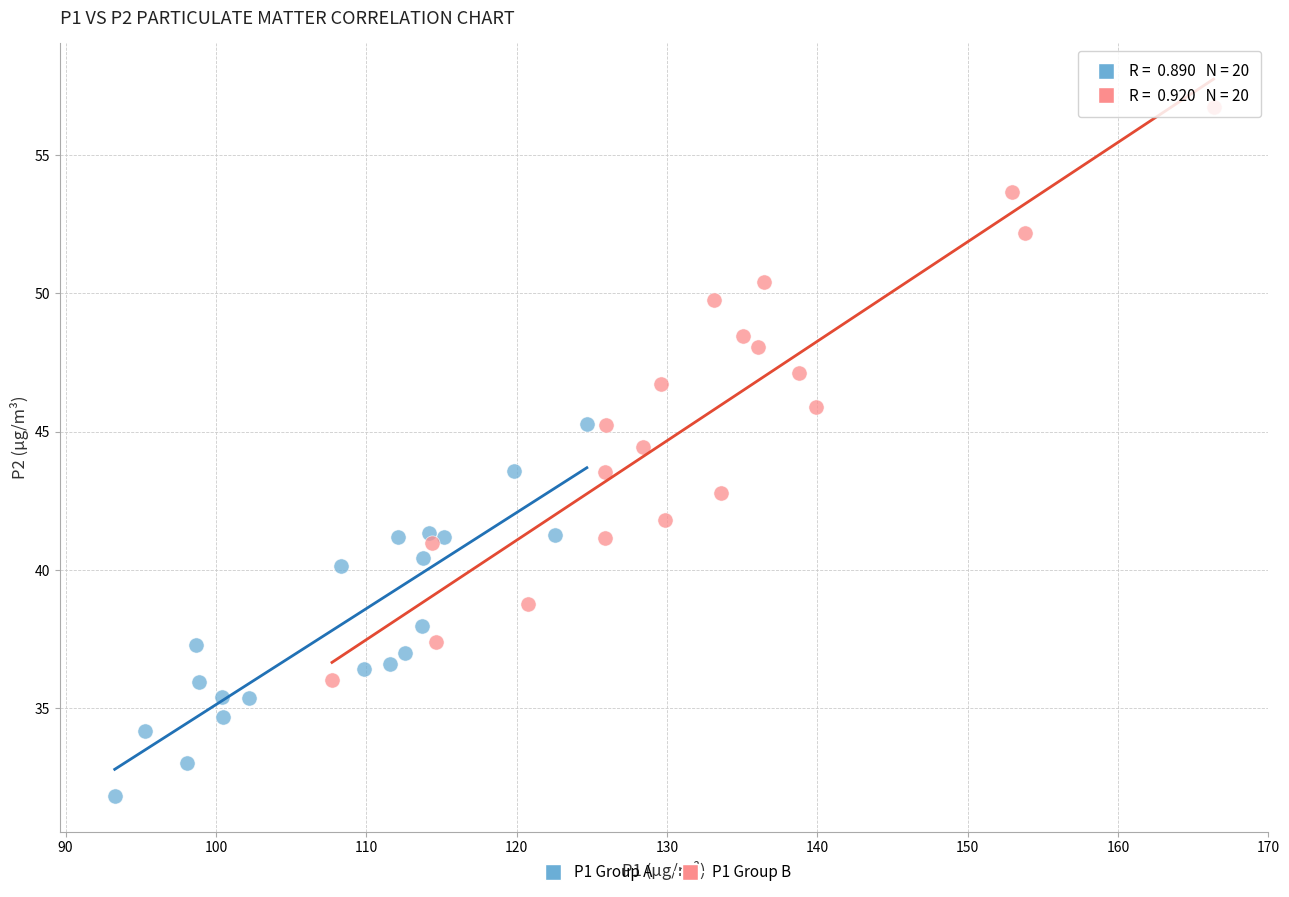

Which series has the largest Y range (max minus min)?

P1 Group B